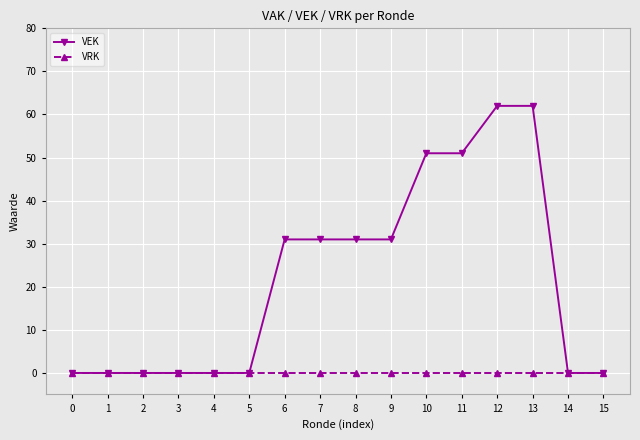

What is the greatest value displayed?

62